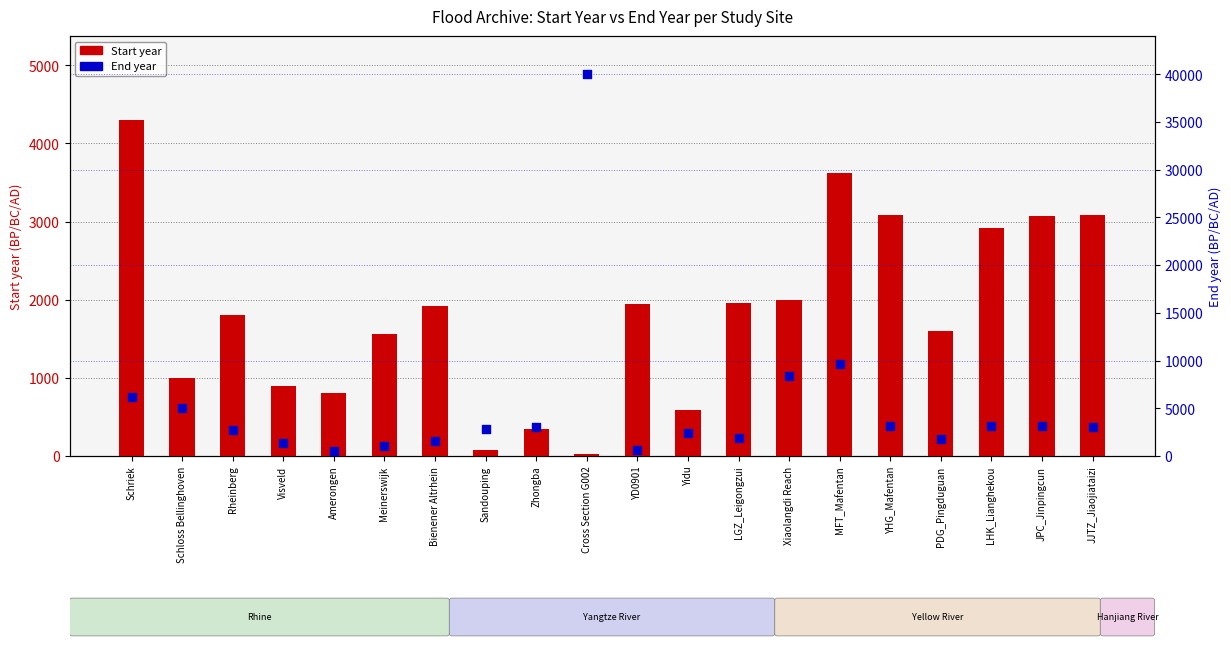

Which series contains the lowest Y value?

Start year